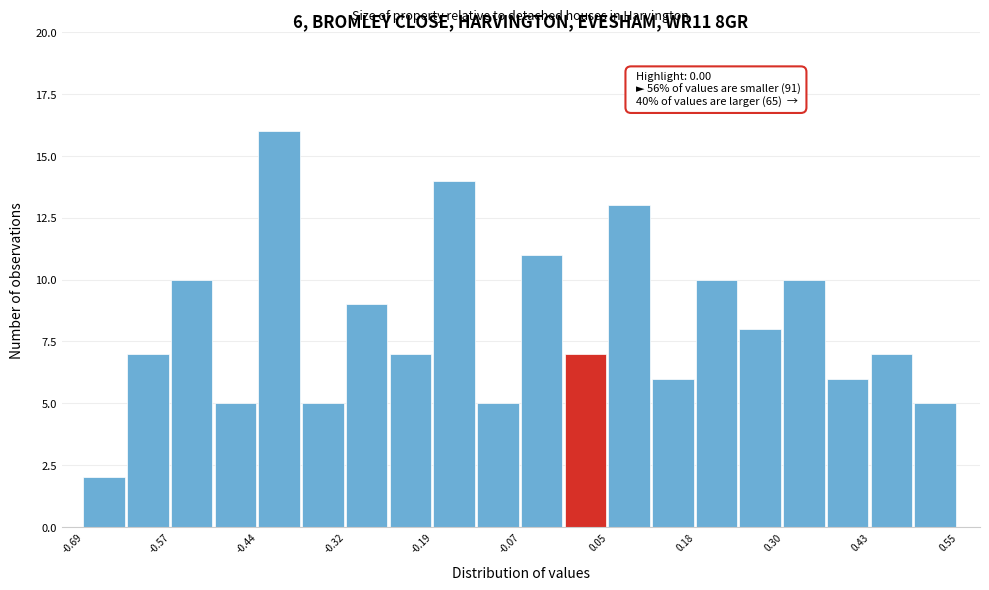

Read against the x-axis, roughly where is the centre of the tallest bar?

-0.42